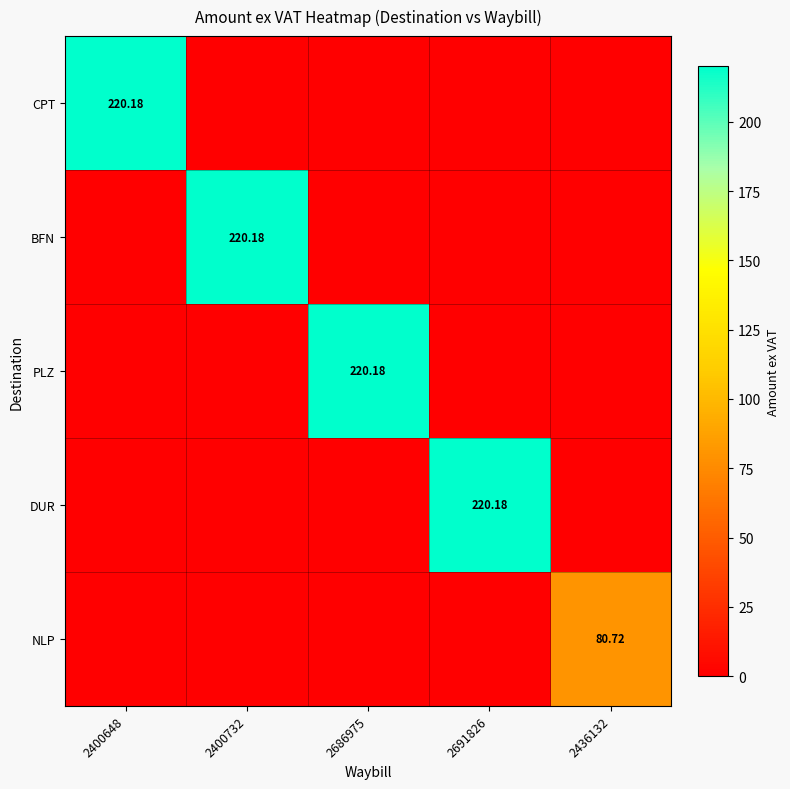

At how many categories does at least one series exceed 122?

4